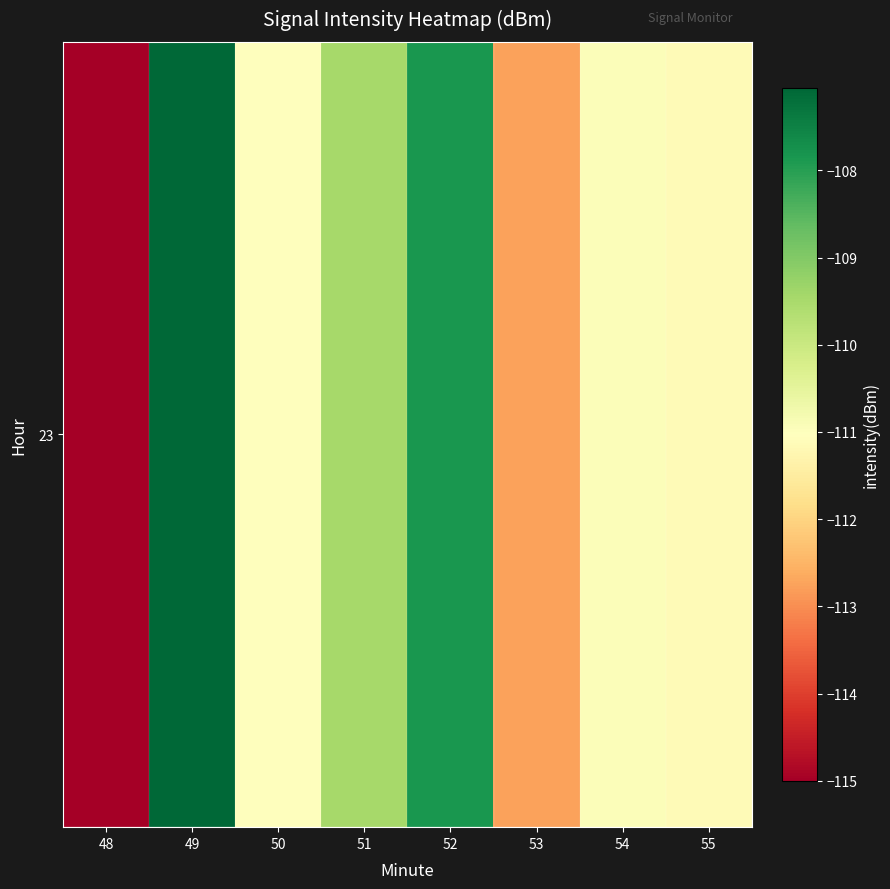

The value at 48 is -48.3. True or false?

False